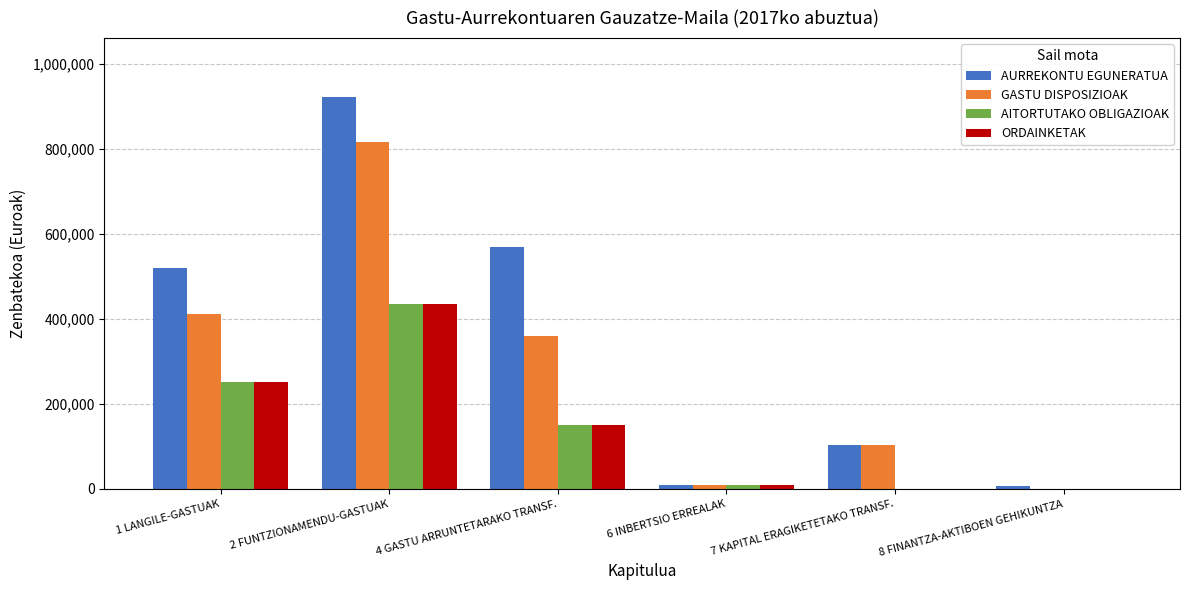

Which series changed the most between 1 LANGILE-GASTUAK and 2 FUNTZIONAMENDU-GASTUAK?

GASTU DISPOSIZIOAK